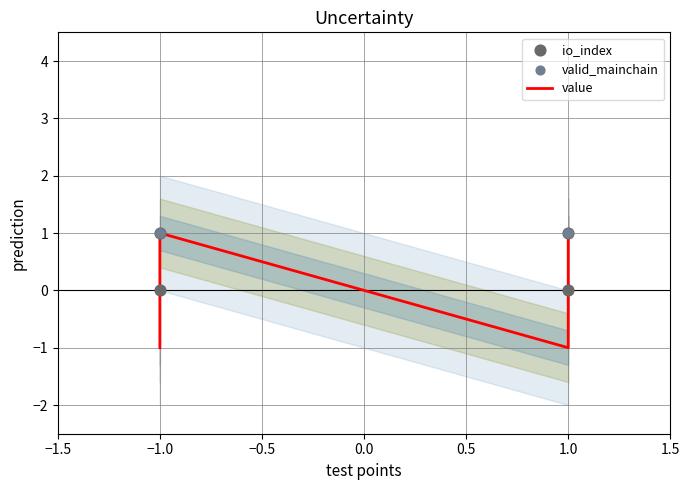

At which category is the sum across all series the highest?

−1.0